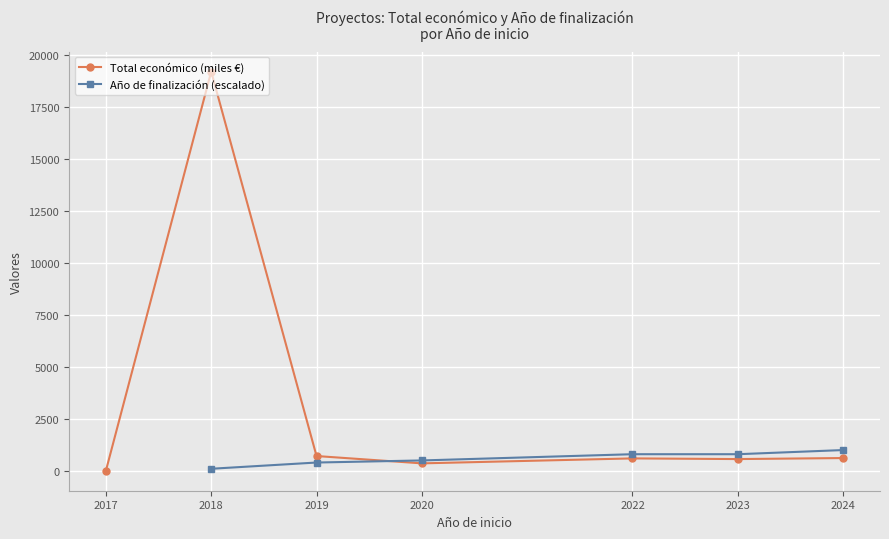

Which series changed the most between 2017 and 2020?

Total económico (miles €)